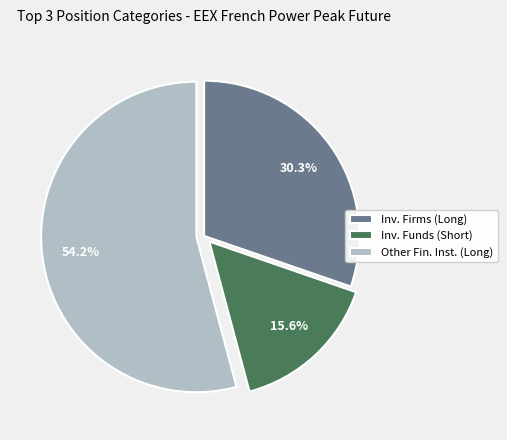

Is there a majority slice in this chart?

Yes